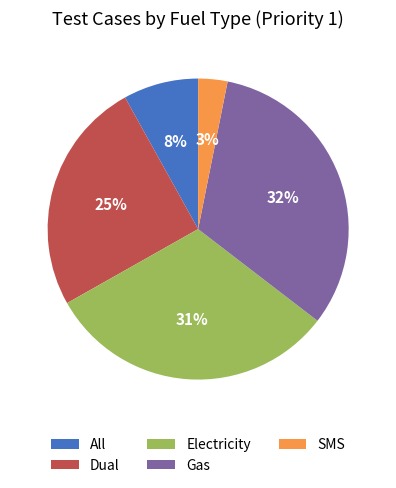

To the nearest percent, what is the difference between the Dual and Electricity slice percentages?

6%